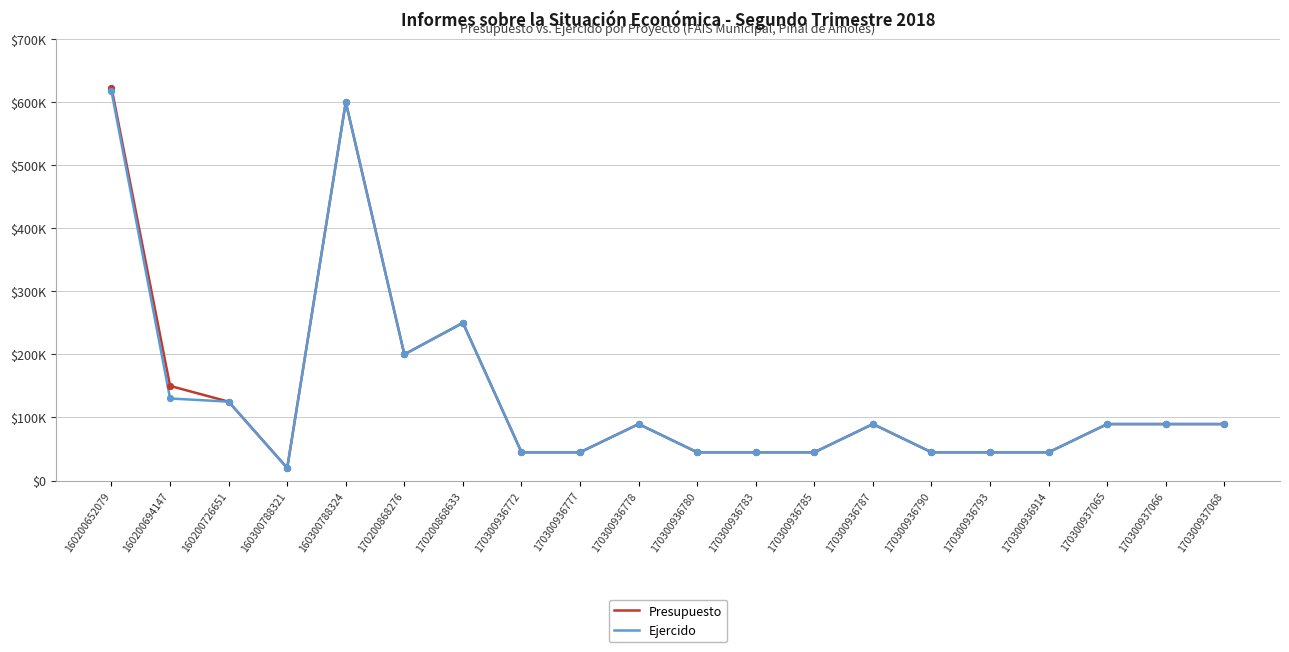

What are all the series names shown in the legend?

Presupuesto, Ejercido